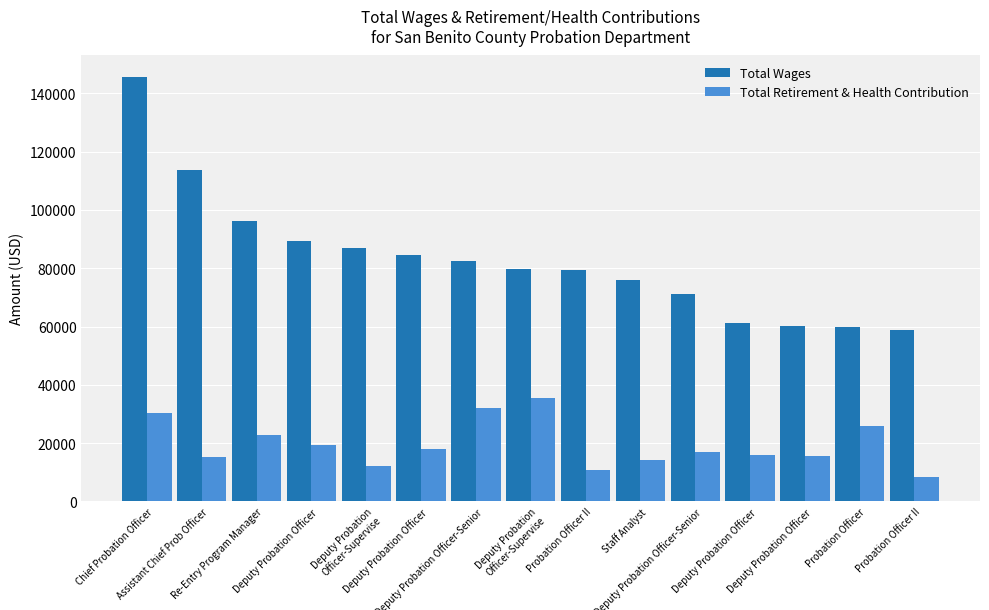

Where is Total Wages nearest to the value 102261?

Re-Entry Program Manager